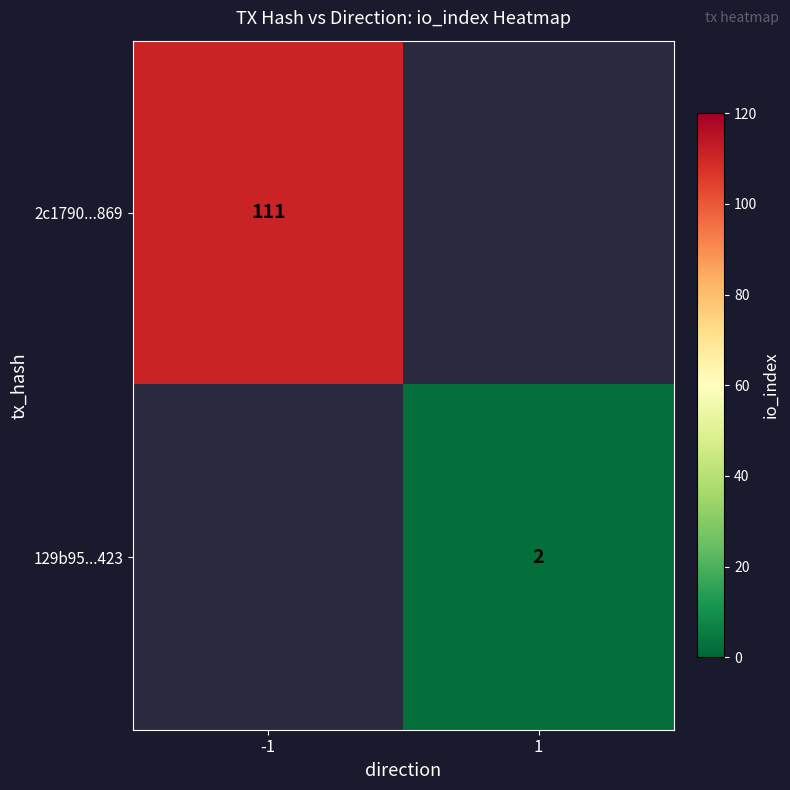

Which label corresponds to the smallest value in the chart?

1